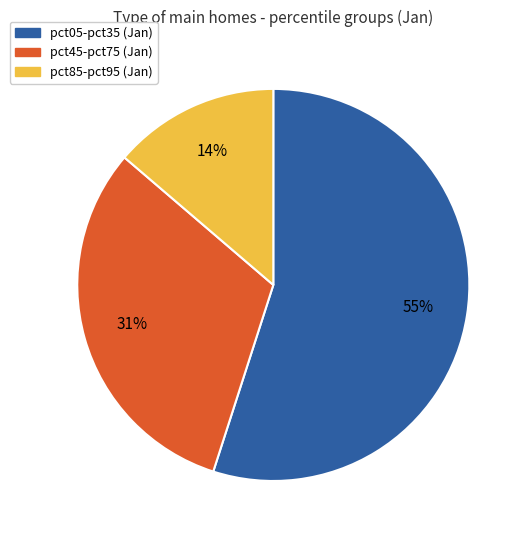

To the nearest percent, what is the average slice percentage?

33%